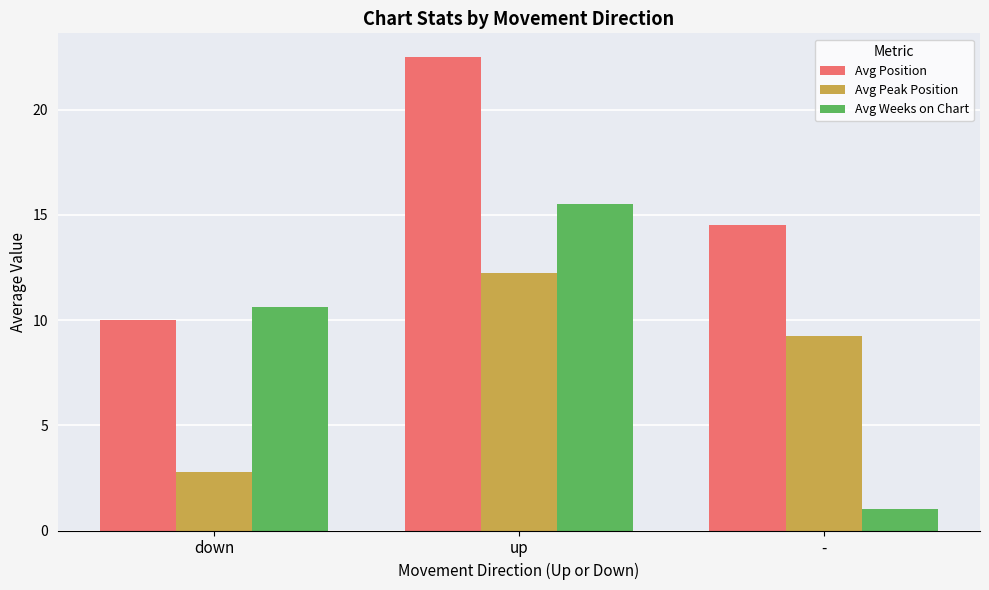

What are all the series names shown in the legend?

Avg Position, Avg Peak Position, Avg Weeks on Chart